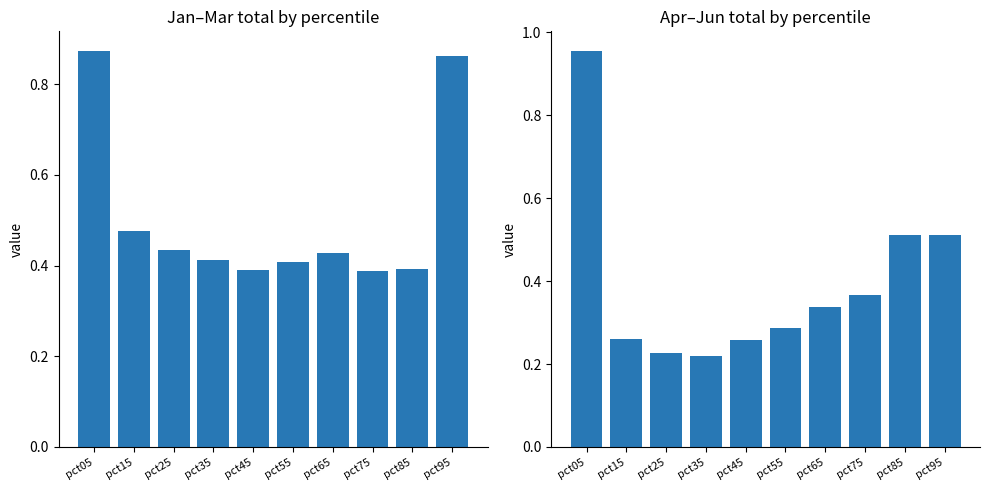

What is the average value of the Jan+Feb+Mar series?

0.5